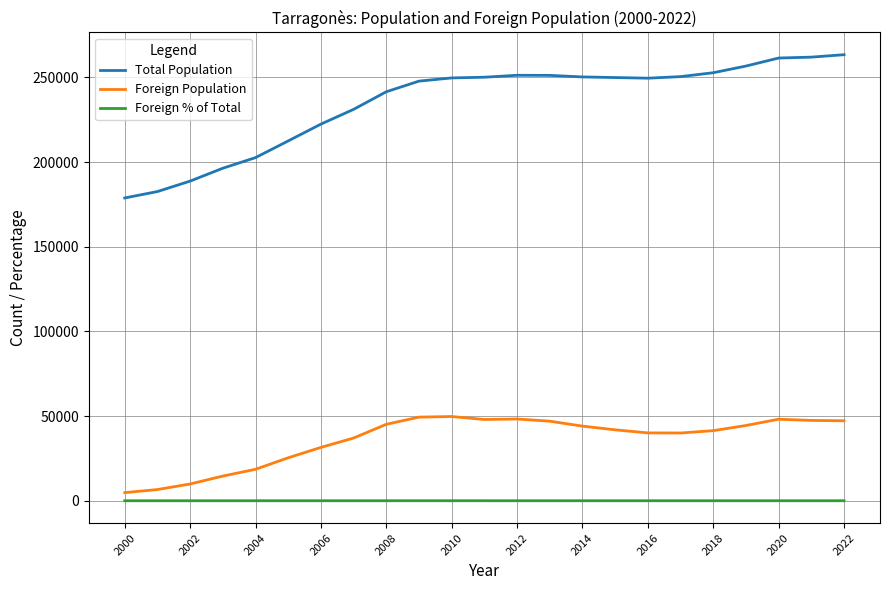

True or false: Foreign Population and Total Population intersect in this chart.

False